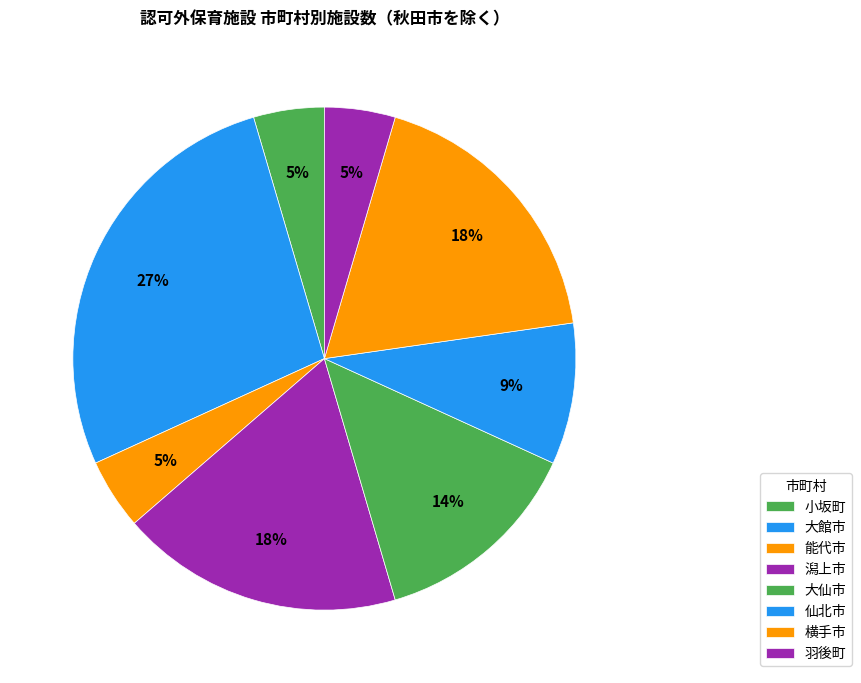

To the nearest percent, what is the combined percentage of 大仙市 and 小坂町?

18%